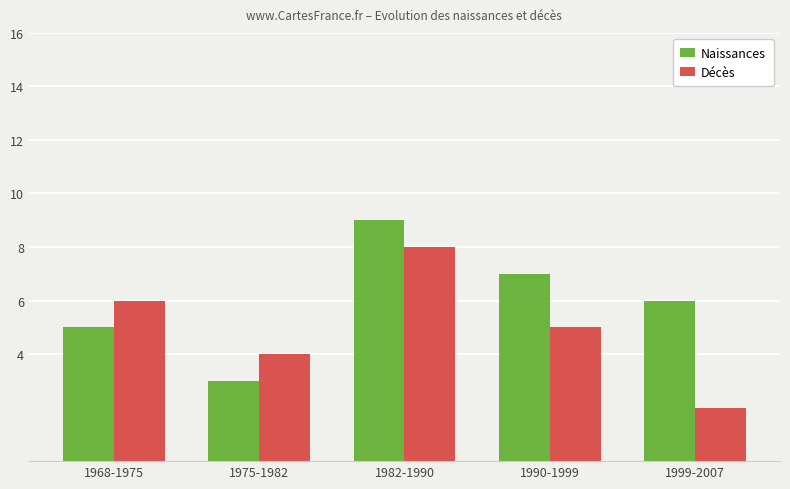

How many distinct data groups are displayed?

2